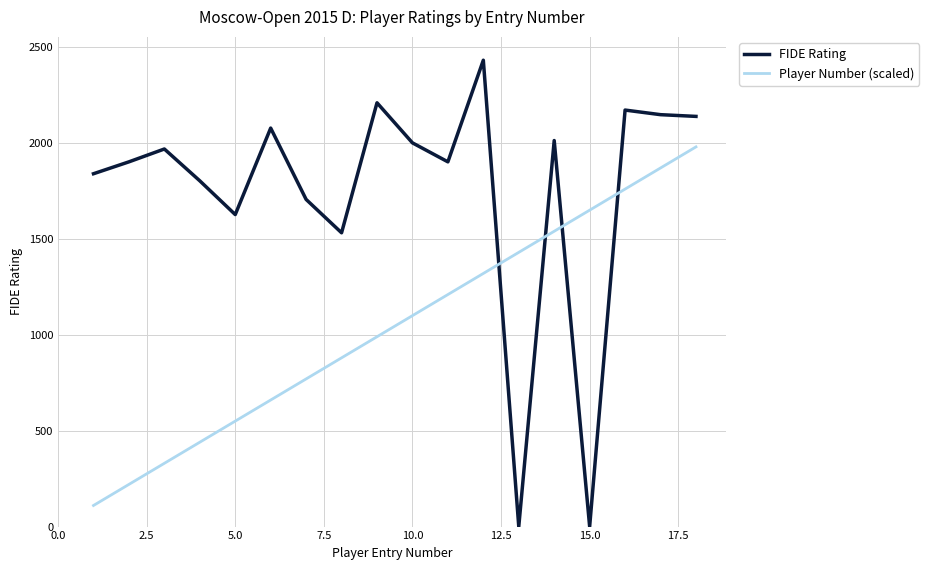

Which series has the largest range (max minus min)?

FIDE Rating